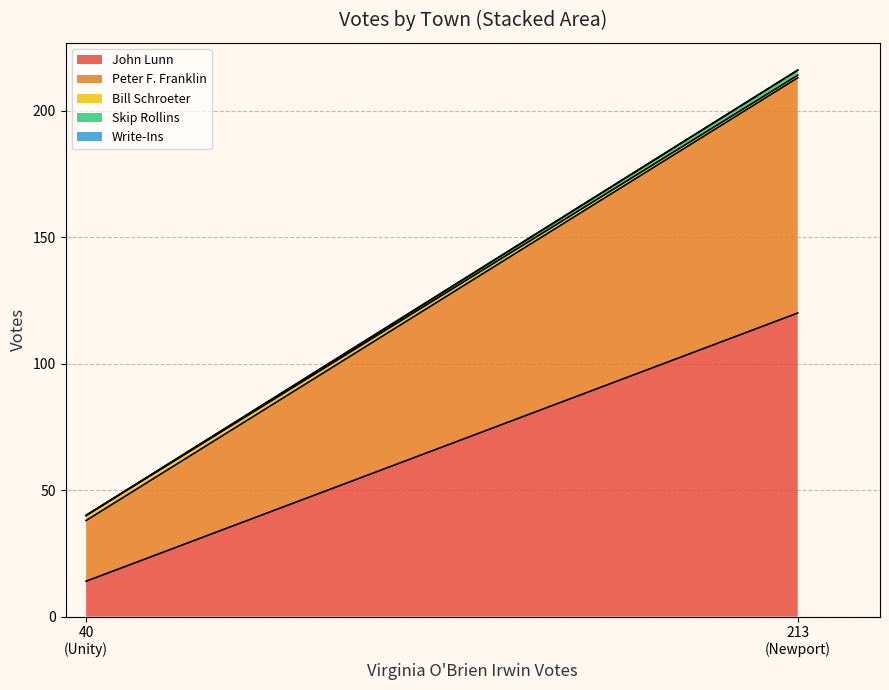

Between Newport and Unity, which series saw the biggest shift?

John Lunn